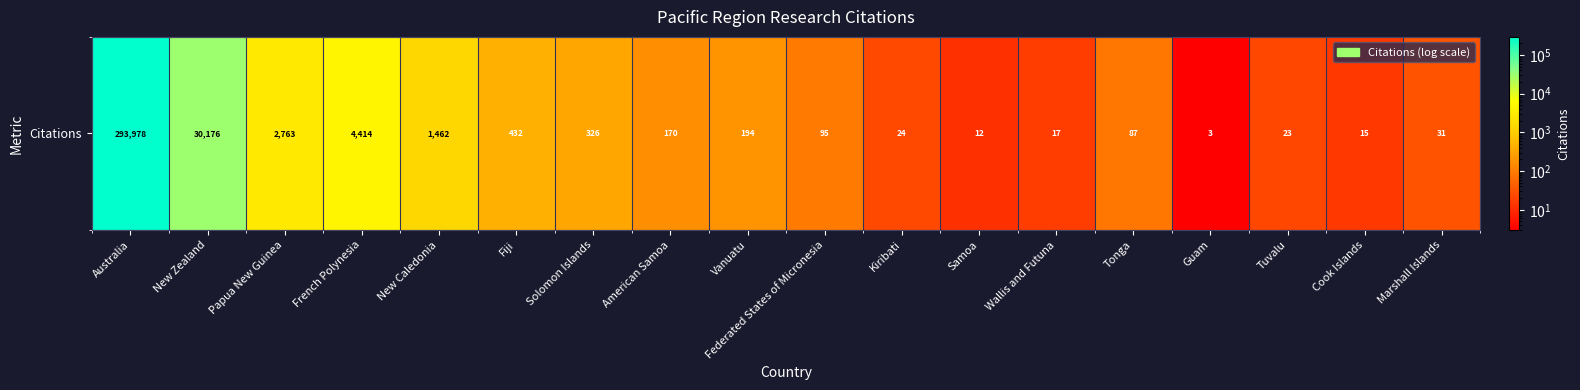

What is the smallest value displayed?

3